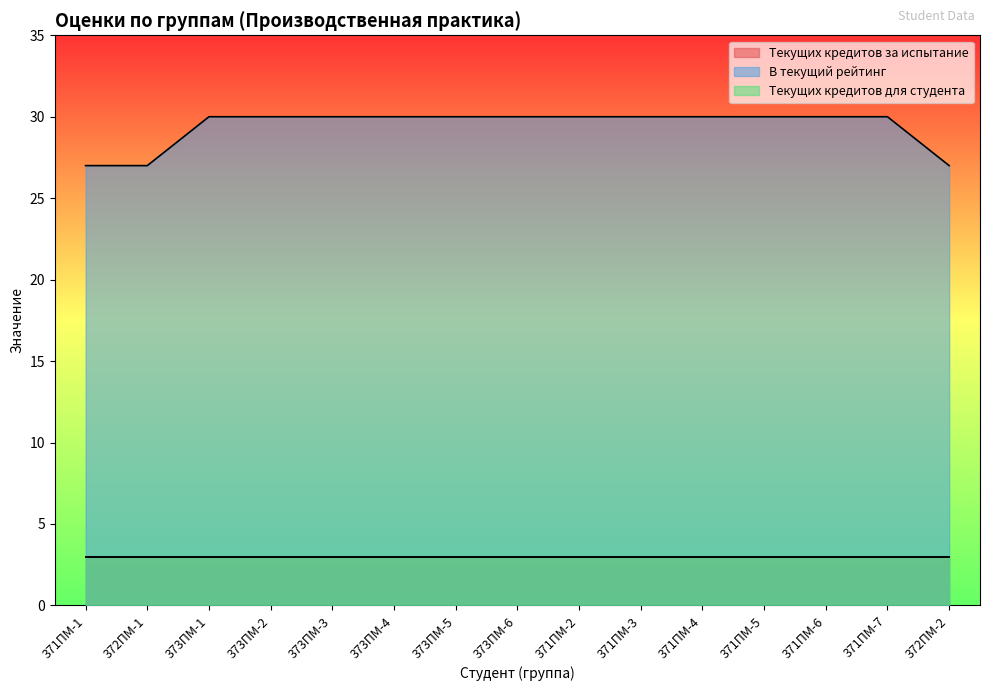

Rank the series by their maximum value, from lowest to highest.

Текущих кредитов за испытание, Текущих кредитов для студента, В текущий рейтинг